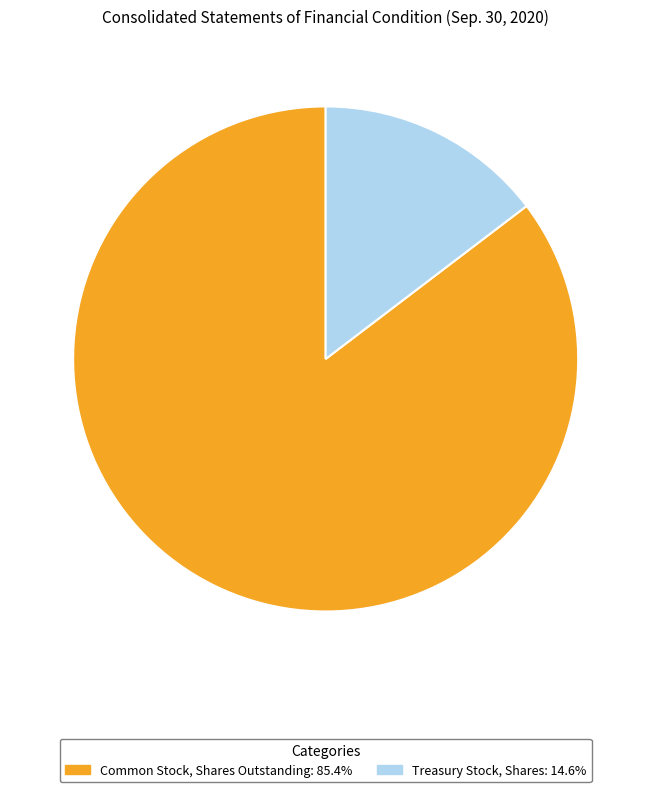

How many segments does this pie chart have?

2